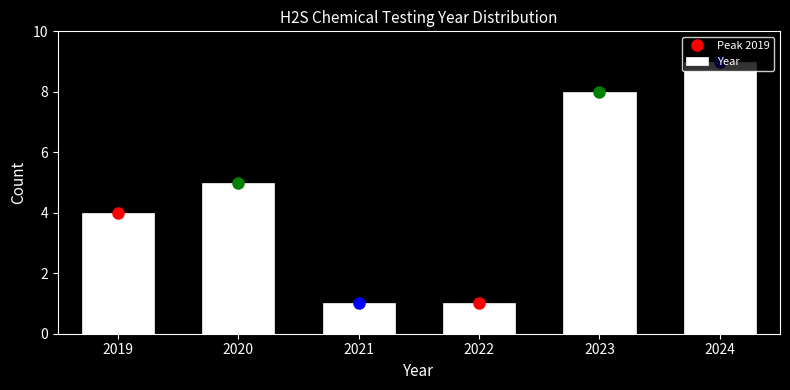

The value at 2023 is 8. True or false?

True